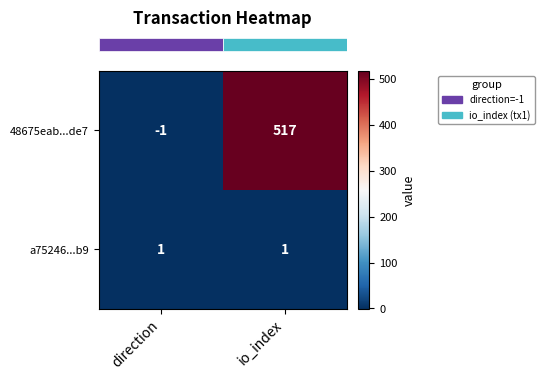

Rank the series by their average value, from lowest to highest.

a75246...b9, 48675eab...de7